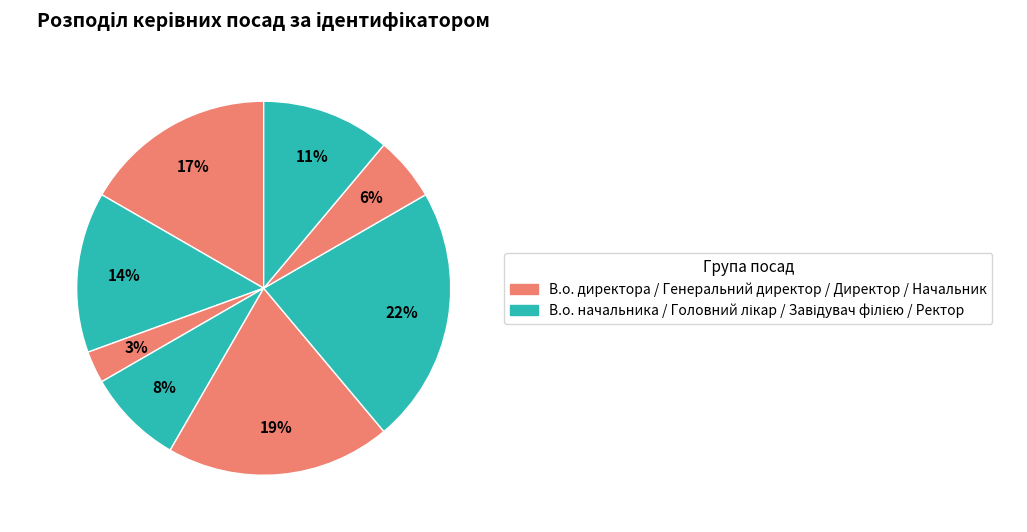

How many slices are in this pie chart?

8